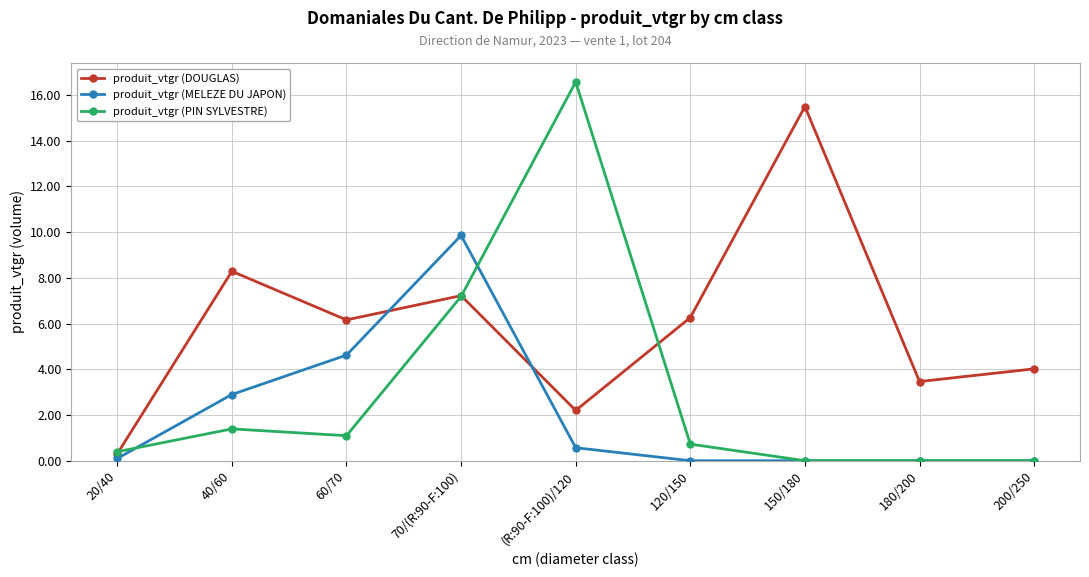

The produit_vtgr (DOUGLAS) series shows 6.3 at 120/150. True or false?

True